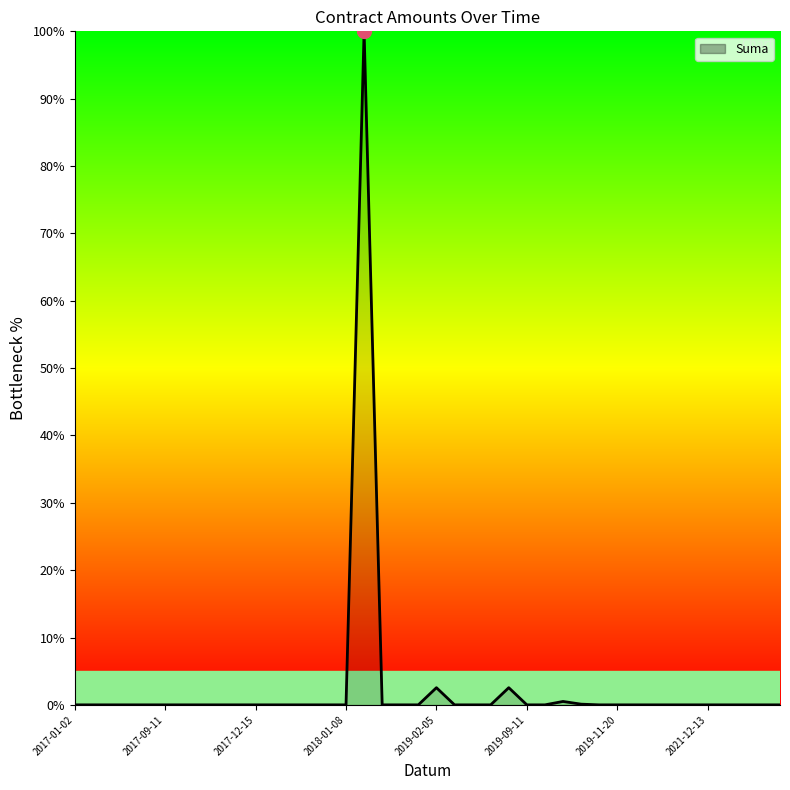

What is the maximum value shown in the chart?

100.0